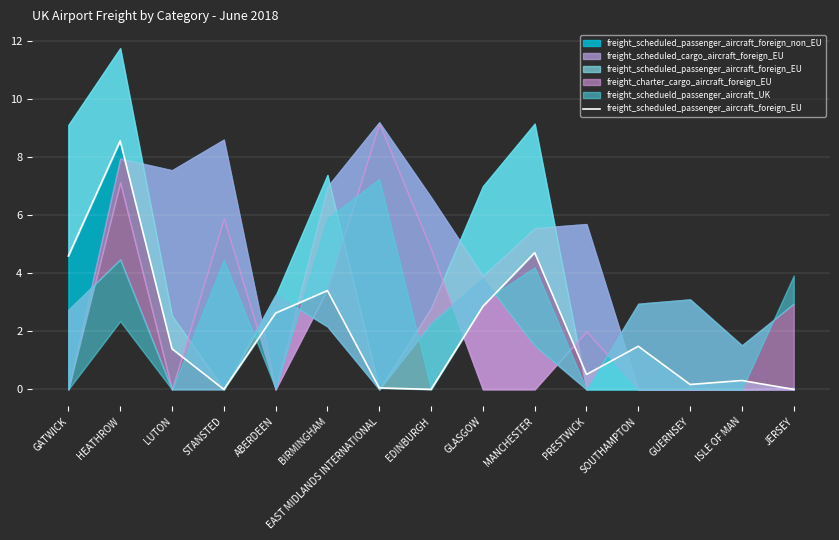

Rank the categories by value from lowest to highest.

STANSTED, EDINBURGH, JERSEY, EAST MIDLANDS INTERNATIONAL, GUERNSEY, ISLE OF MAN, PRESTWICK, LUTON, SOUTHAMPTON, ABERDEEN, GLASGOW, BIRMINGHAM, GATWICK, MANCHESTER, HEATHROW